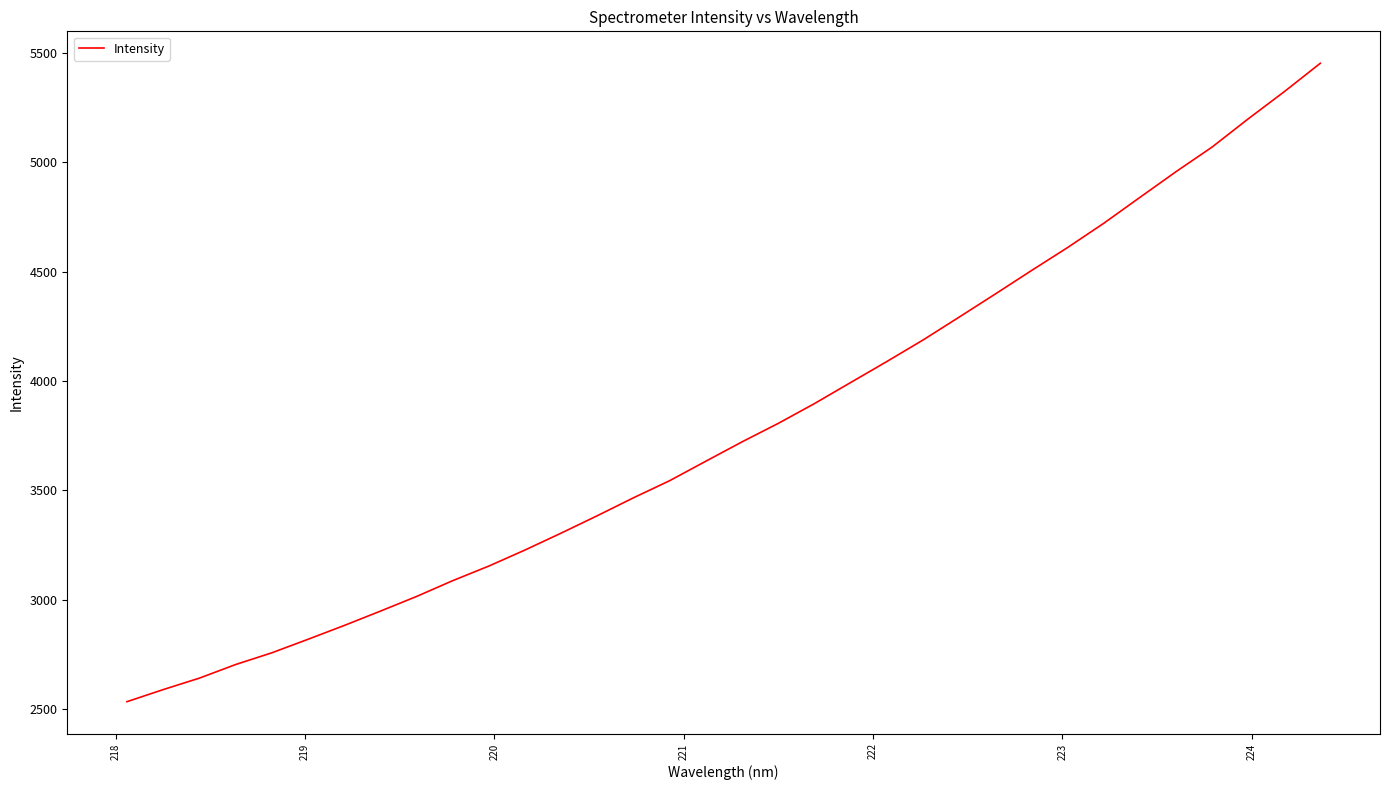

What is the maximum value shown in the chart?

5452.1